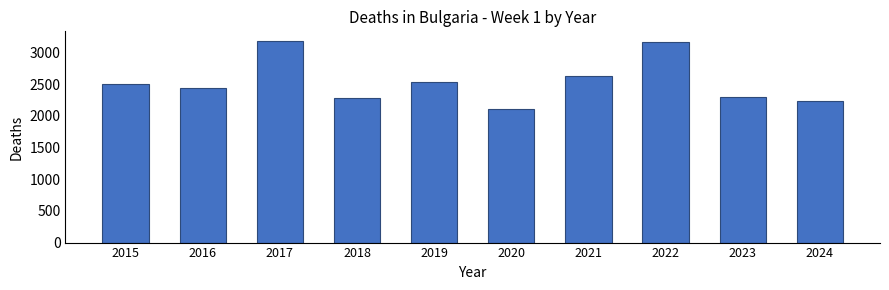

The value at 2018 is 2274. True or false?

True